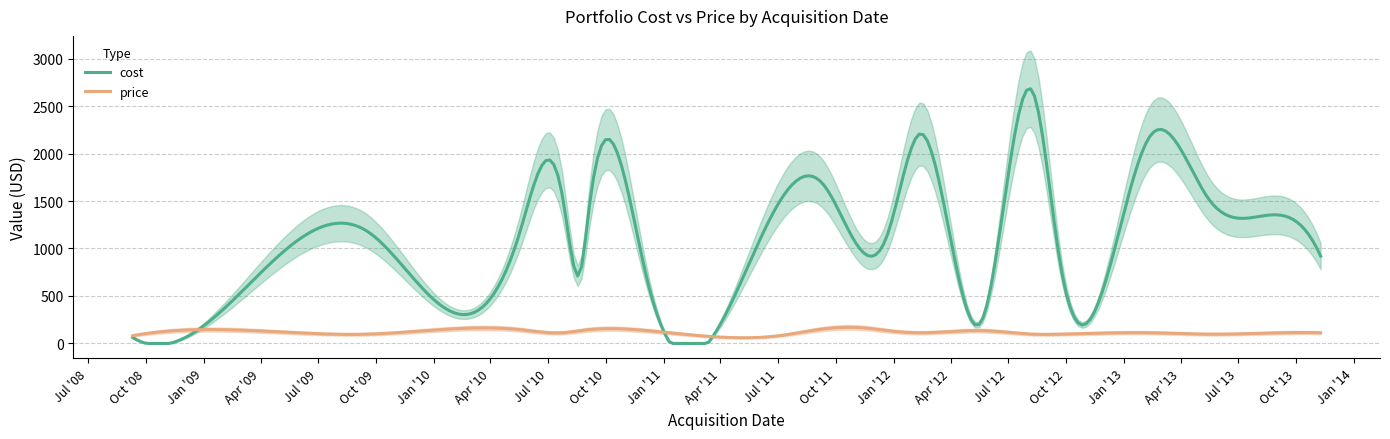

How many data points in price are less than 112?

12